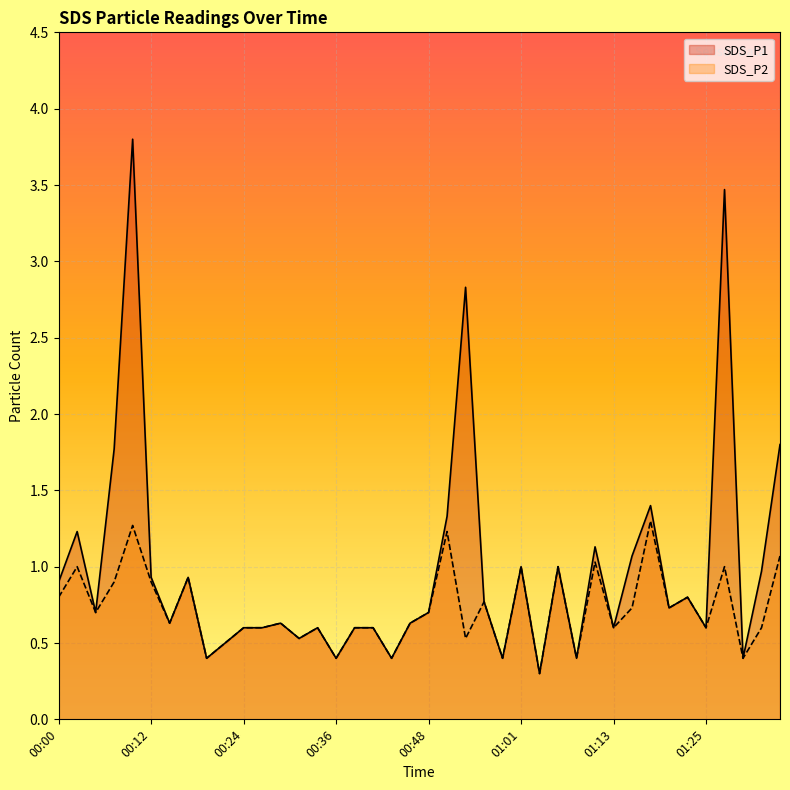

True or false: SDS_P2 and SDS_P1 intersect in this chart.

False